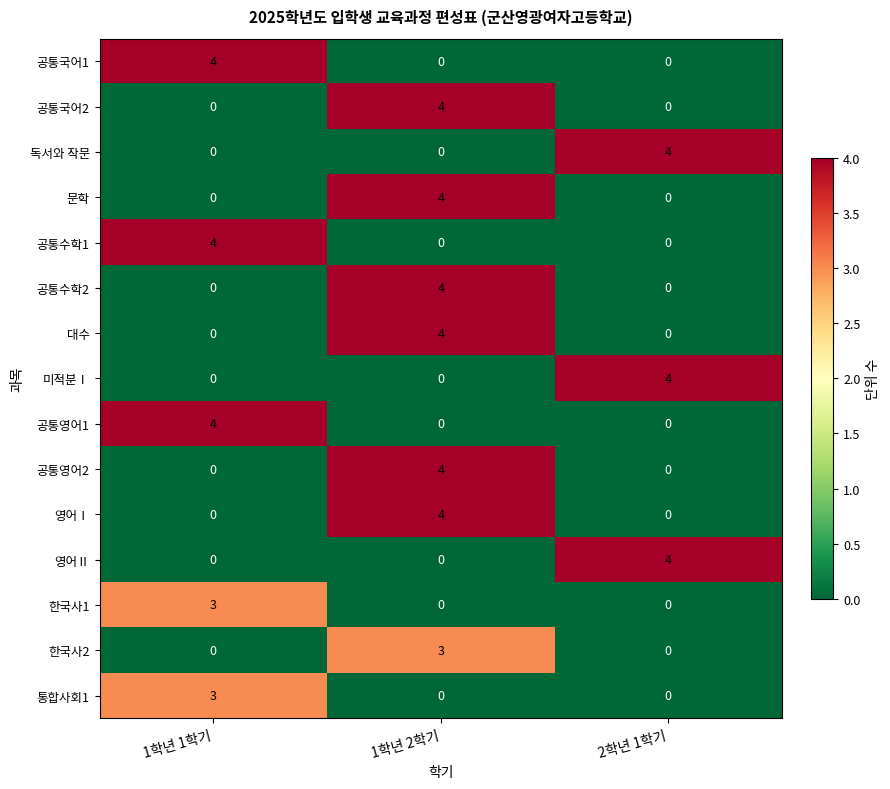

Is it true that 공통수학1 equals 0 at 1학년 2학기?

True